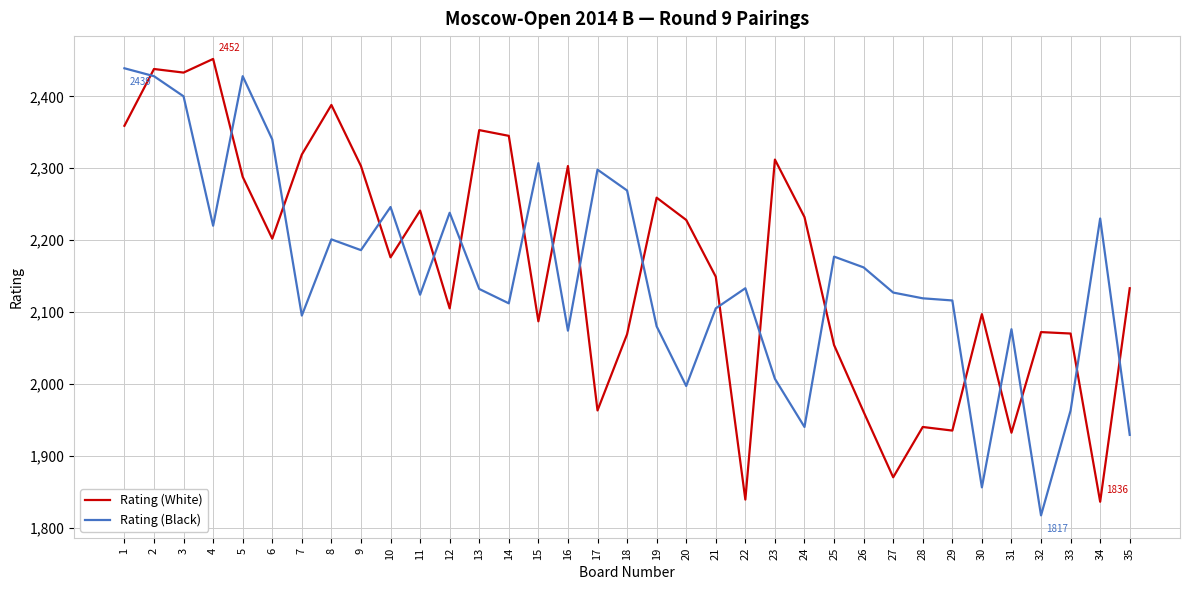

Rank the series by their average value, from highest to lowest.

Rating (White), Rating (Black)